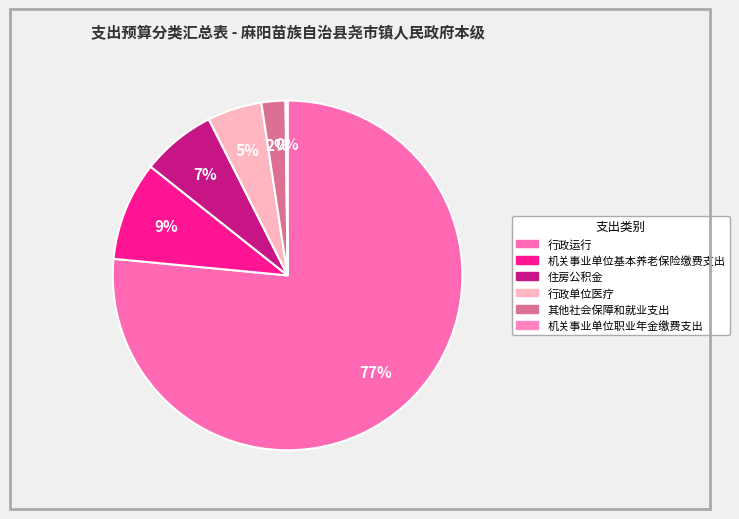

What is the largest slice in the pie chart?

行政运行